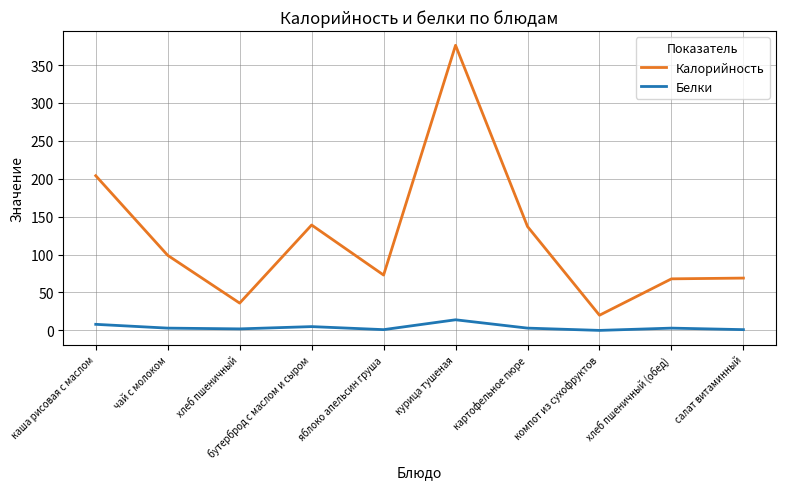

How many values in the Калорийность series are below 99?

5